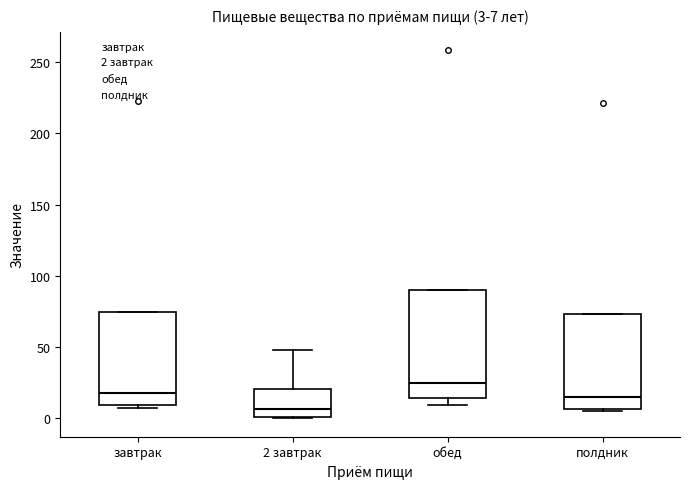

Which box has the highest median line?

обед